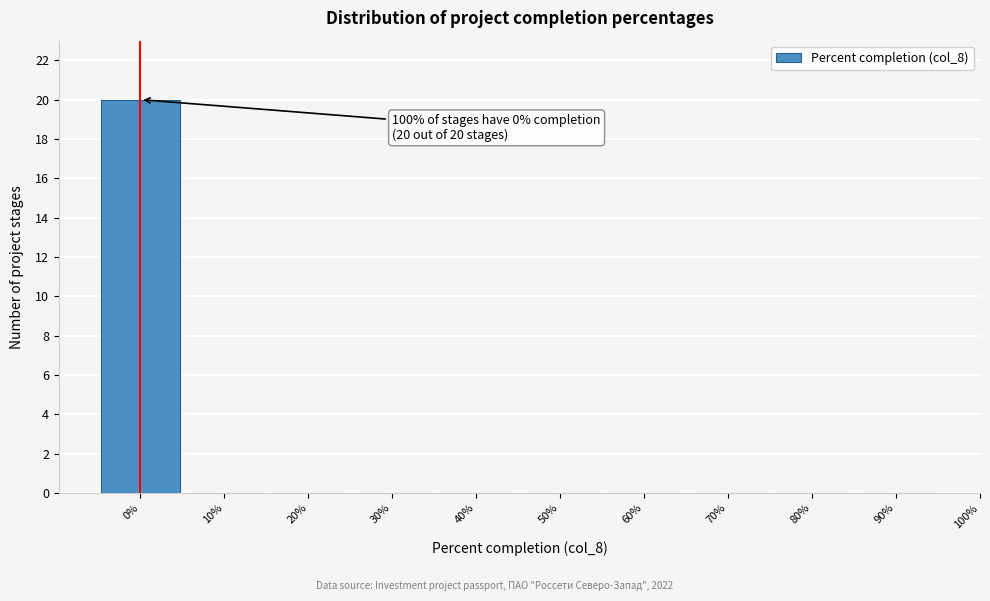

Over which range of the x-axis is the bar tallest?

-5 to 5